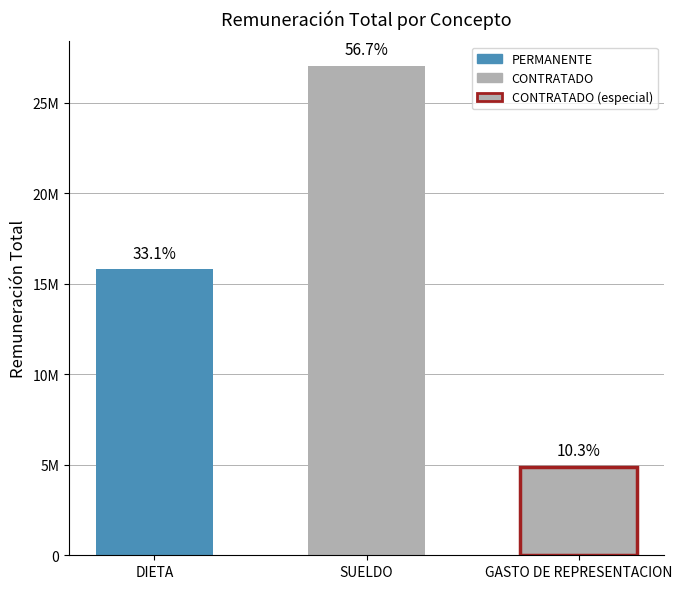

What is the ratio of the value at GASTO DE REPRESENTACION to the value at SUELDO?

0.2